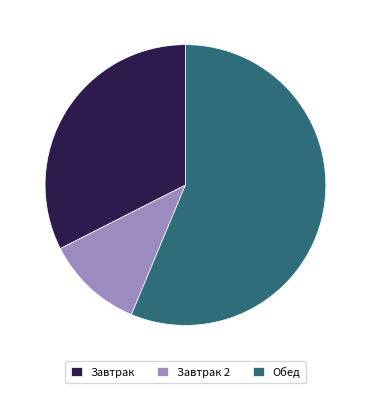

Rank the categories by value from lowest to highest.

Завтрак 2, Завтрак, Обед